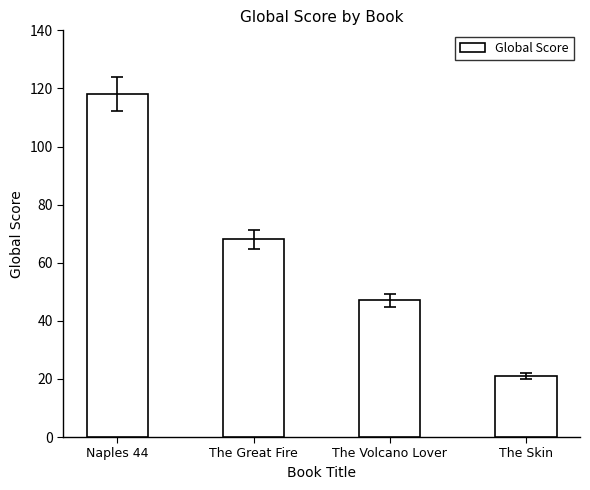

Reading right to left, extract all data points from this chart.

The Skin=21	The Volcano Lover=47	The Great Fire=68	Naples 44=118